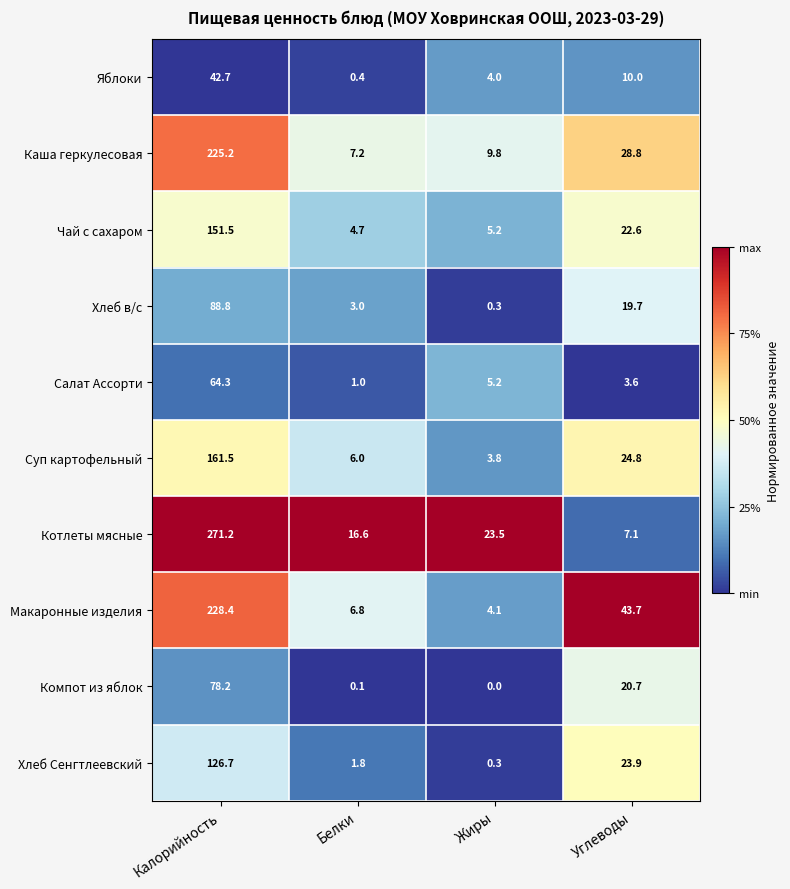

What is the difference between the highest and lowest values at Жиры?

23.5